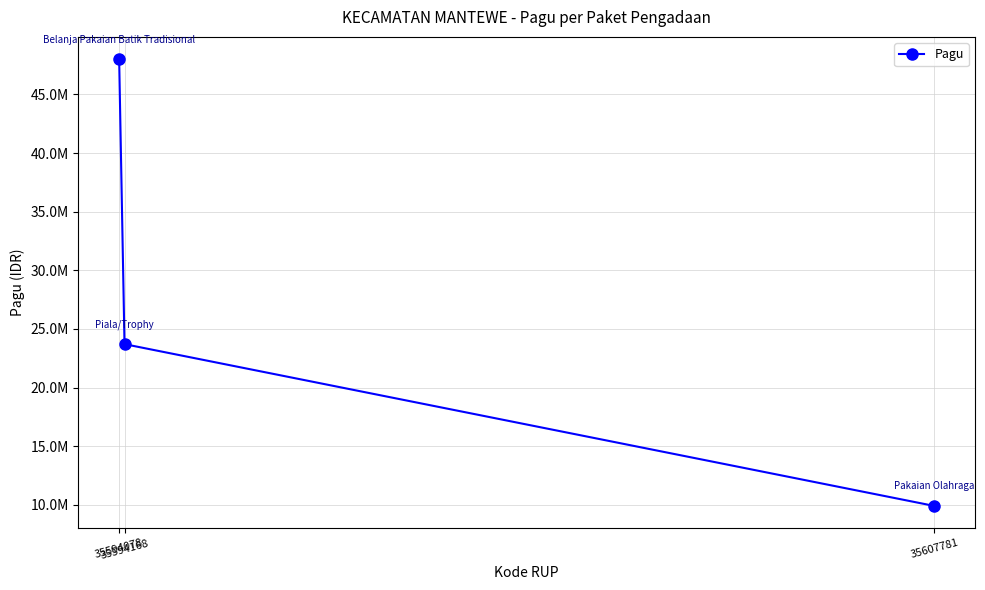

At which label is the value closest to 28950000?

35594168